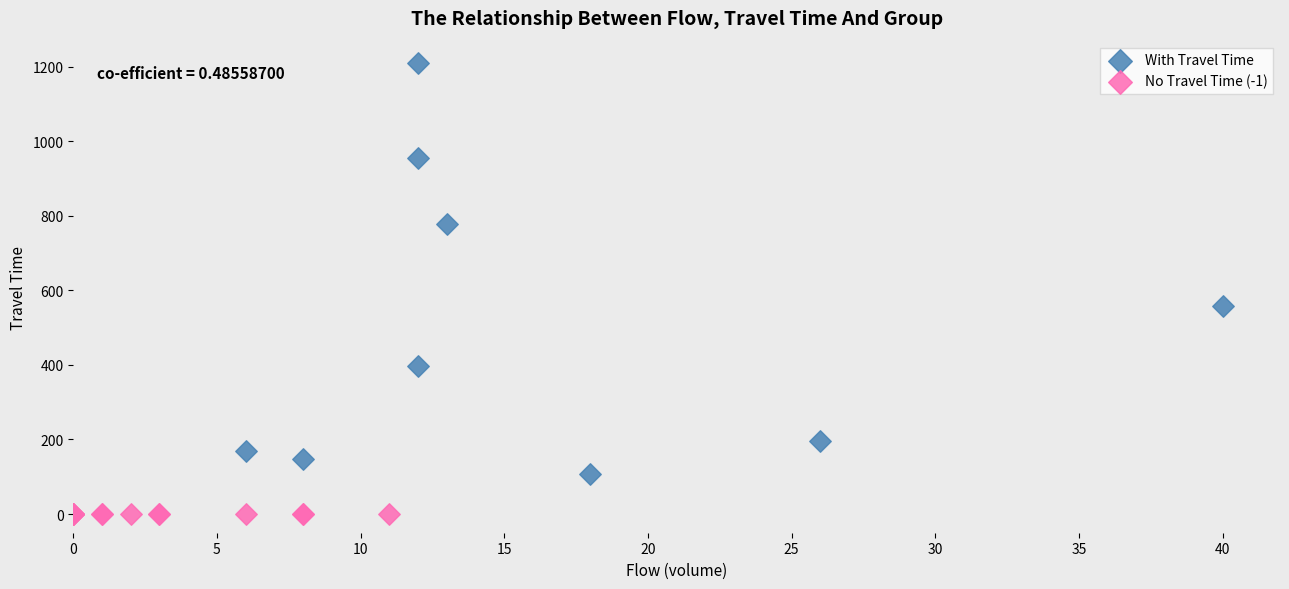

Which series contains the highest Y value?

With Travel Time